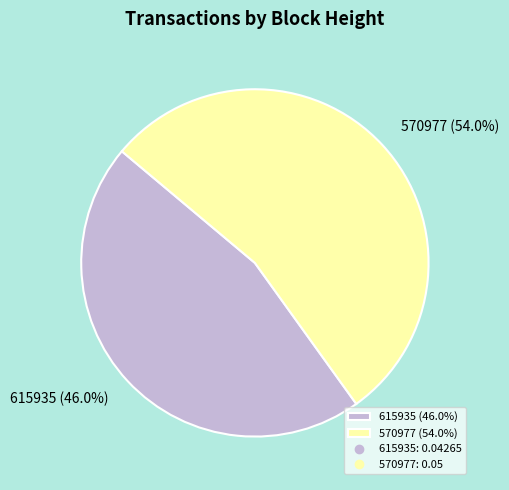

Do 570977 and 615935 together represent more than half of the pie?

Yes